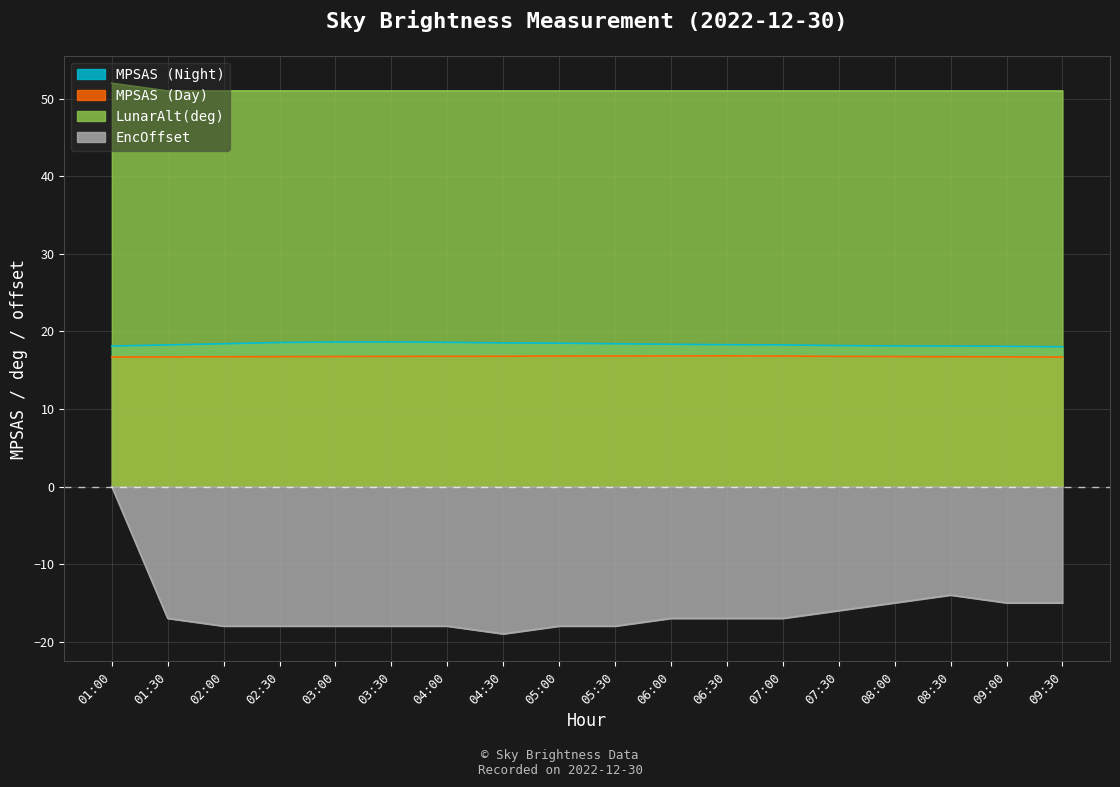

What is the maximum value shown in the chart?

52.0